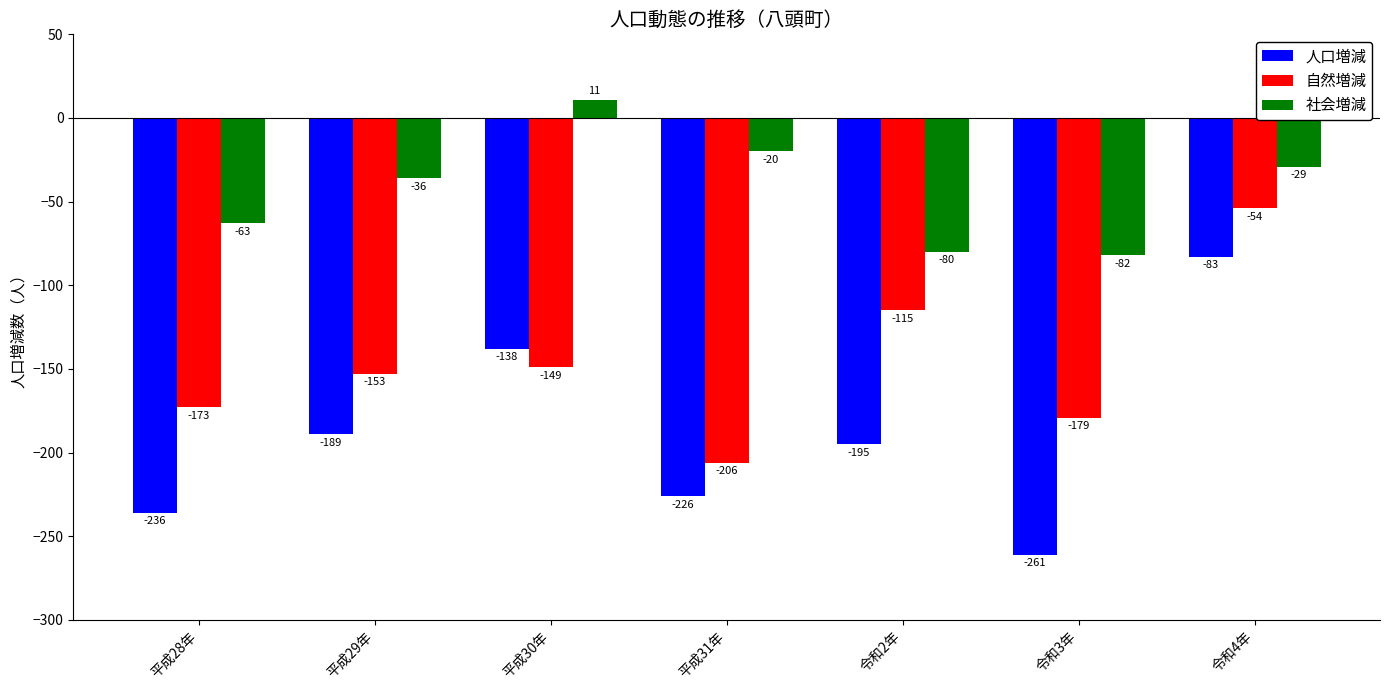

What is the value of the 人口増減 bar at the 4th from the left?

-226